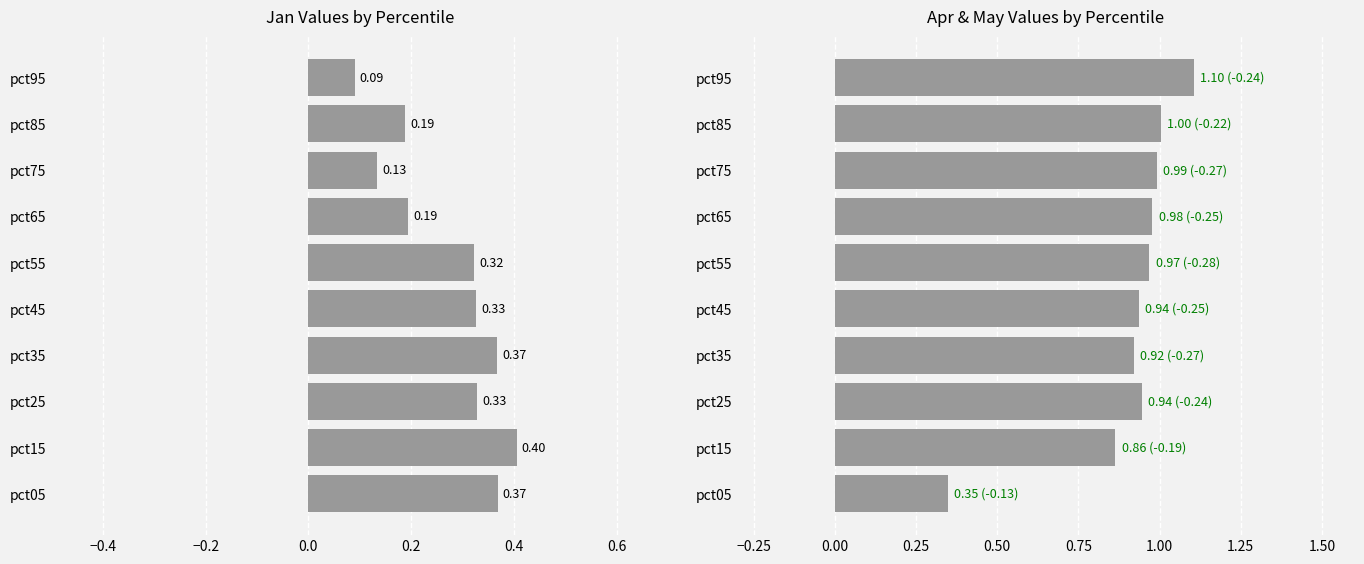

Which series has the largest range (max minus min)?

Apr